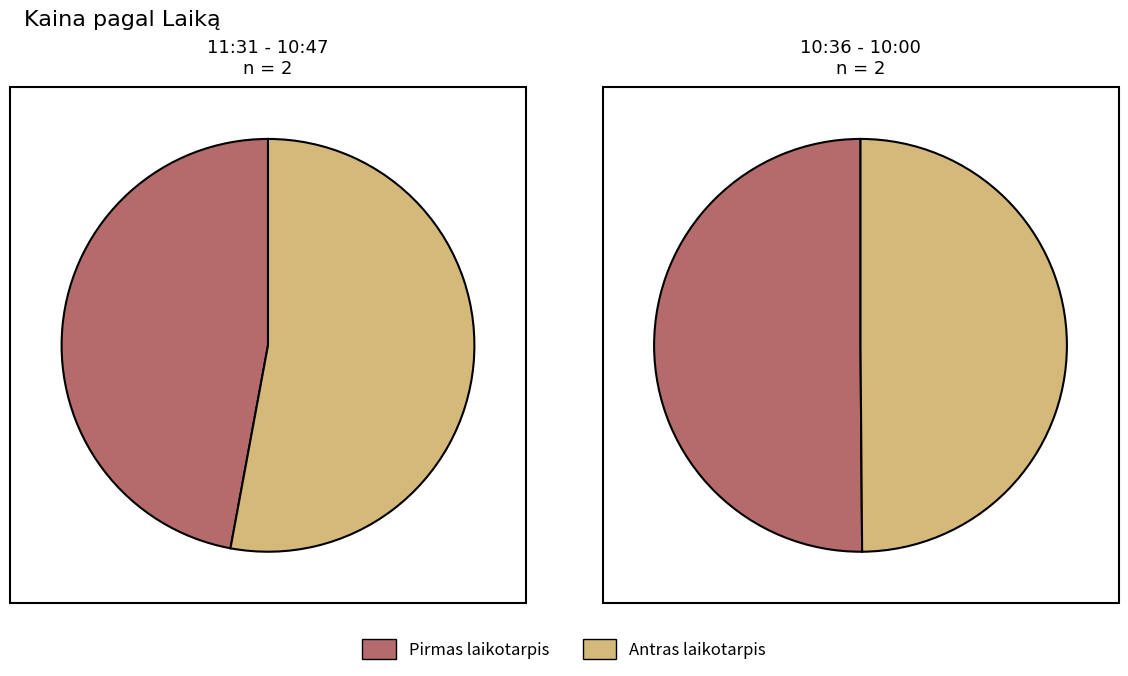

How many segments does this pie chart have?

4